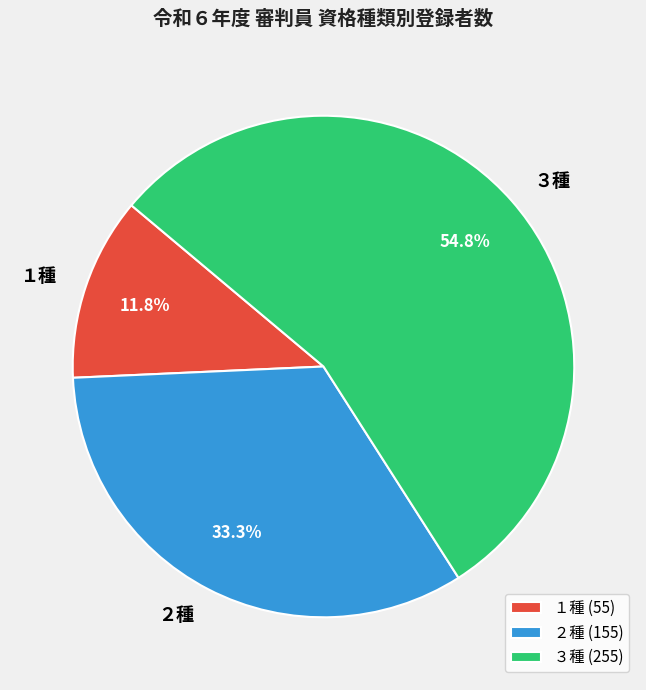

Approximately how many times larger is the value at １種 compared to ２種?

0.4